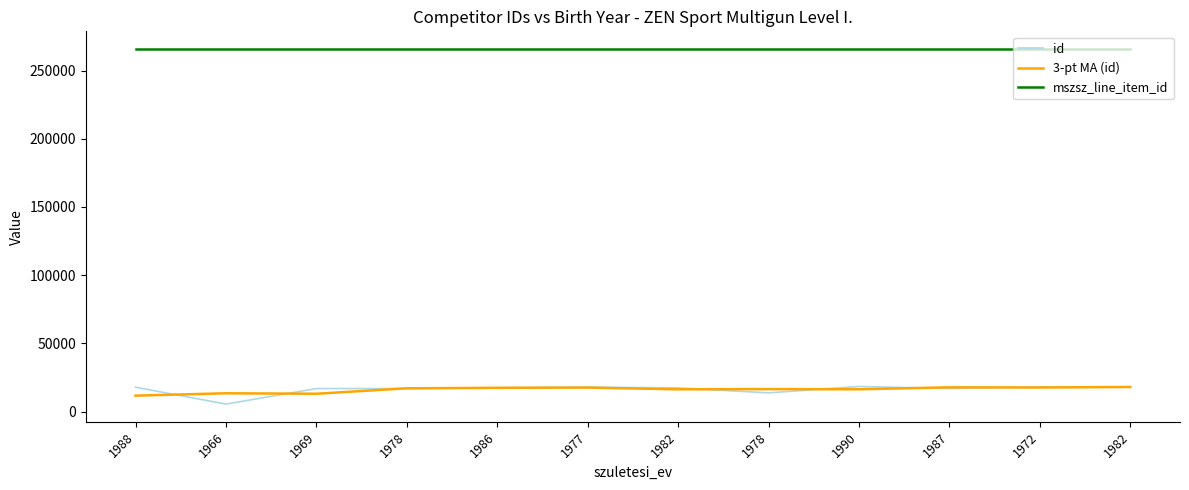

What value does the 3-pt MA (id) series have at 1987?

17798.7